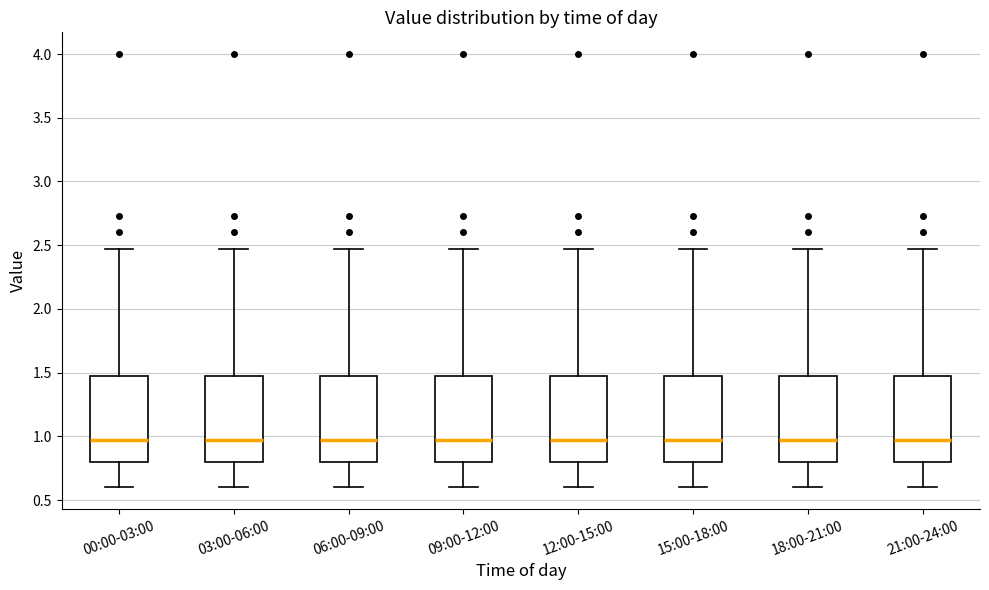

Reading left to right, read every box against the y-axis: the position of its median line, the range the box covers, and the ends of its whiskers. The values are not printed on the chart, so give them approximately, as read against the axis.

00:00-03:00: median 0.95, box 0.80 to 1.50, whiskers 0.60 to 2.45
03:00-06:00: median 0.95, box 0.80 to 1.50, whiskers 0.60 to 2.45
06:00-09:00: median 0.95, box 0.80 to 1.50, whiskers 0.60 to 2.45
09:00-12:00: median 0.95, box 0.80 to 1.50, whiskers 0.60 to 2.45
12:00-15:00: median 0.95, box 0.80 to 1.50, whiskers 0.60 to 2.45
15:00-18:00: median 0.95, box 0.80 to 1.50, whiskers 0.60 to 2.45
18:00-21:00: median 0.95, box 0.80 to 1.50, whiskers 0.60 to 2.45
21:00-24:00: median 0.95, box 0.80 to 1.50, whiskers 0.60 to 2.45